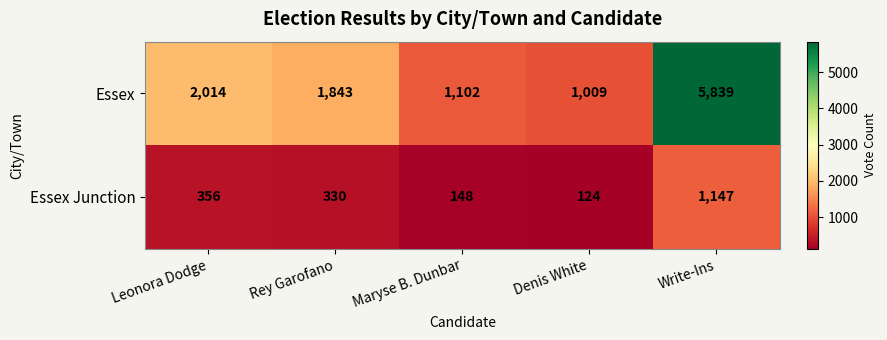

Rank the series at Leonora Dodge from highest to lowest value.

Essex, Essex Junction